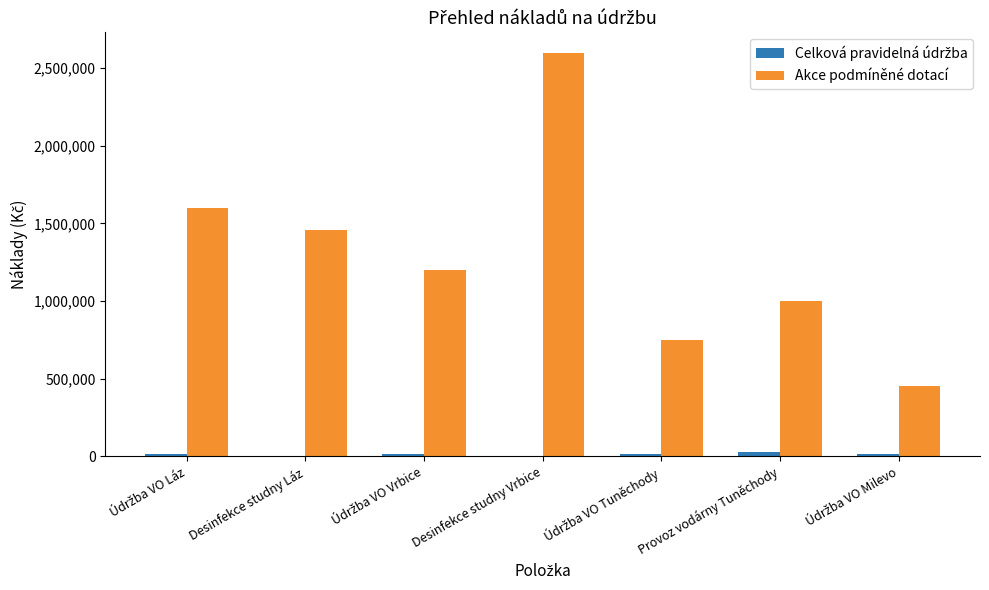

Is it true that Akce podmíněné dotací equals 1460000 at Desinfekce studny Láz?

True